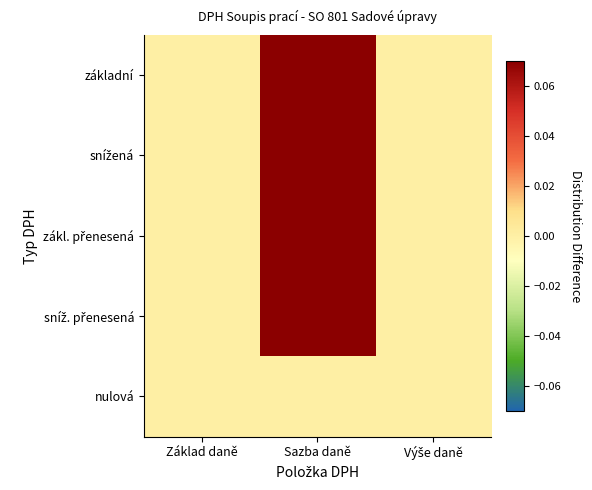

Count the number of data series in this chart.

5